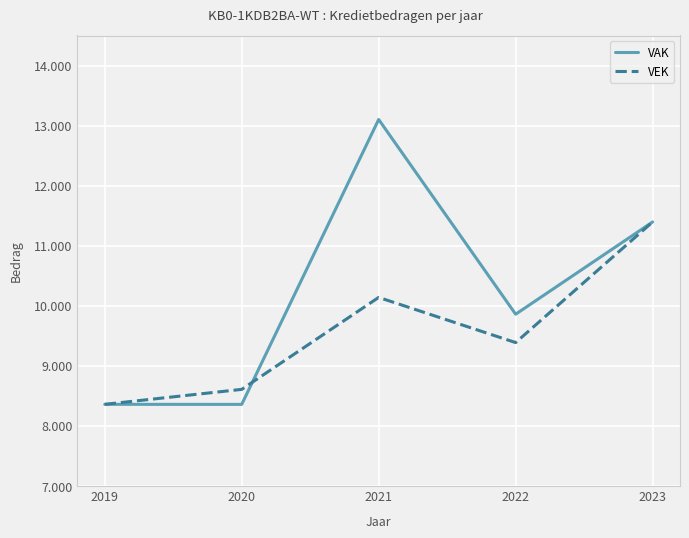

The VAK series shows 1836 at 2019. True or false?

False